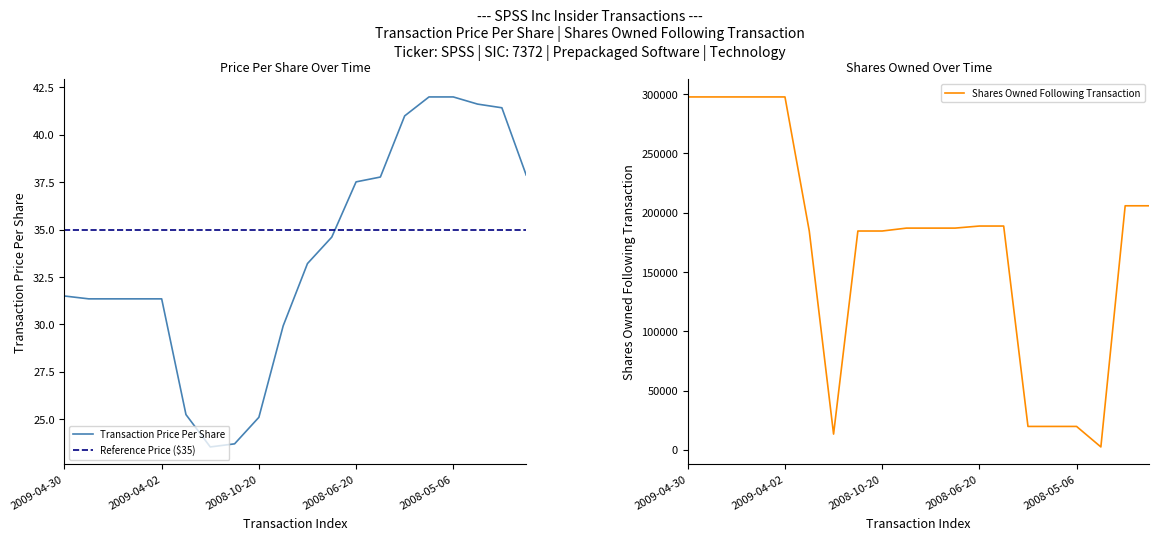

What is the label of the 7th point from the left?

2008-12-15